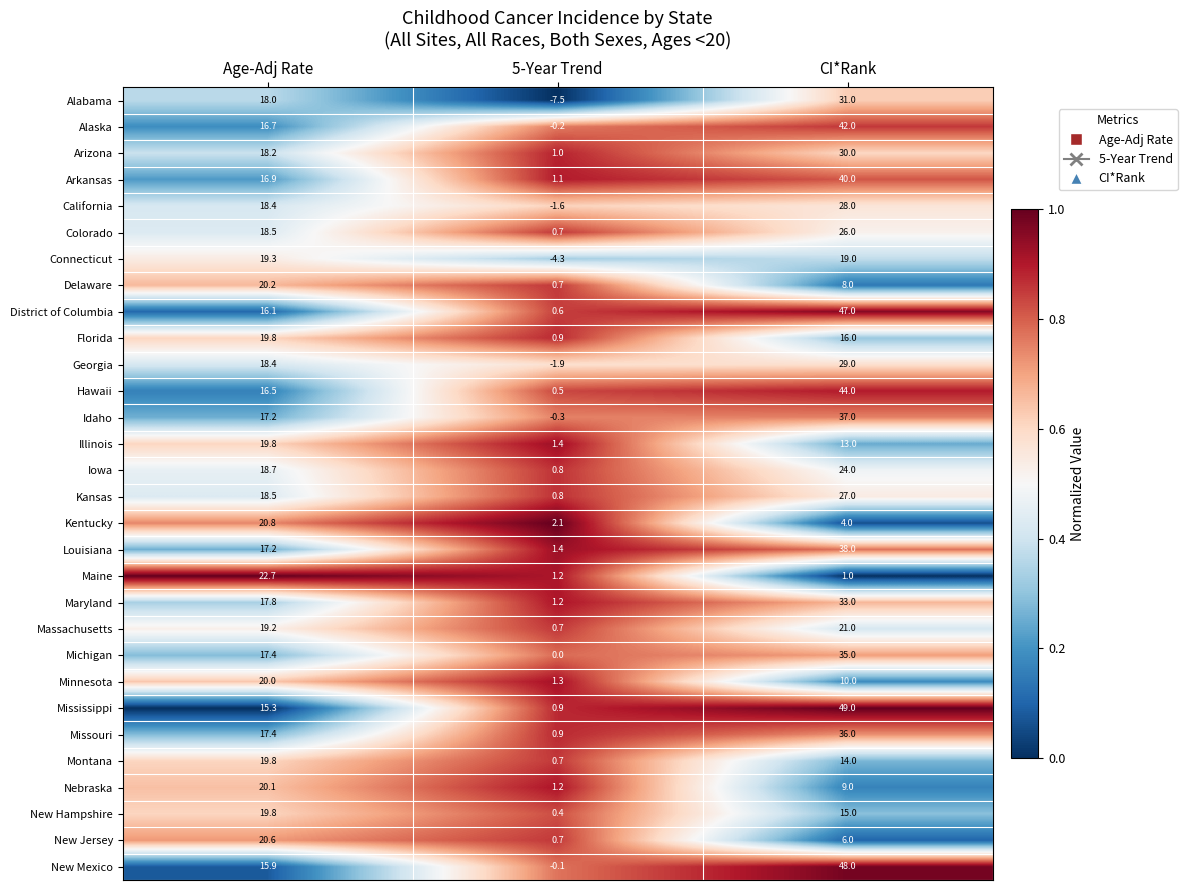

What is the average value of the California series?

14.9